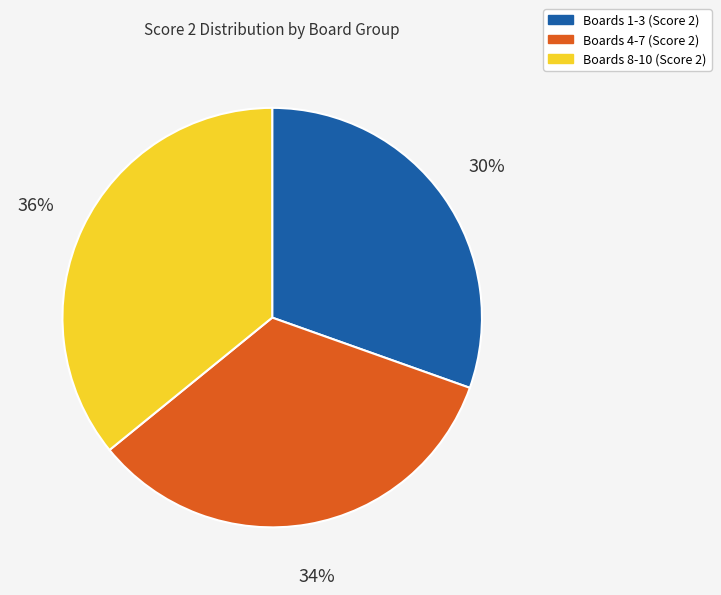

To the nearest percent, what is the average slice percentage?

33%